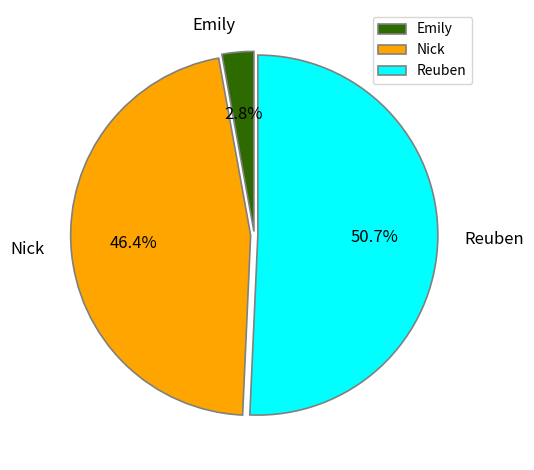

What percentage is NOT represented by Emily?

97.2%